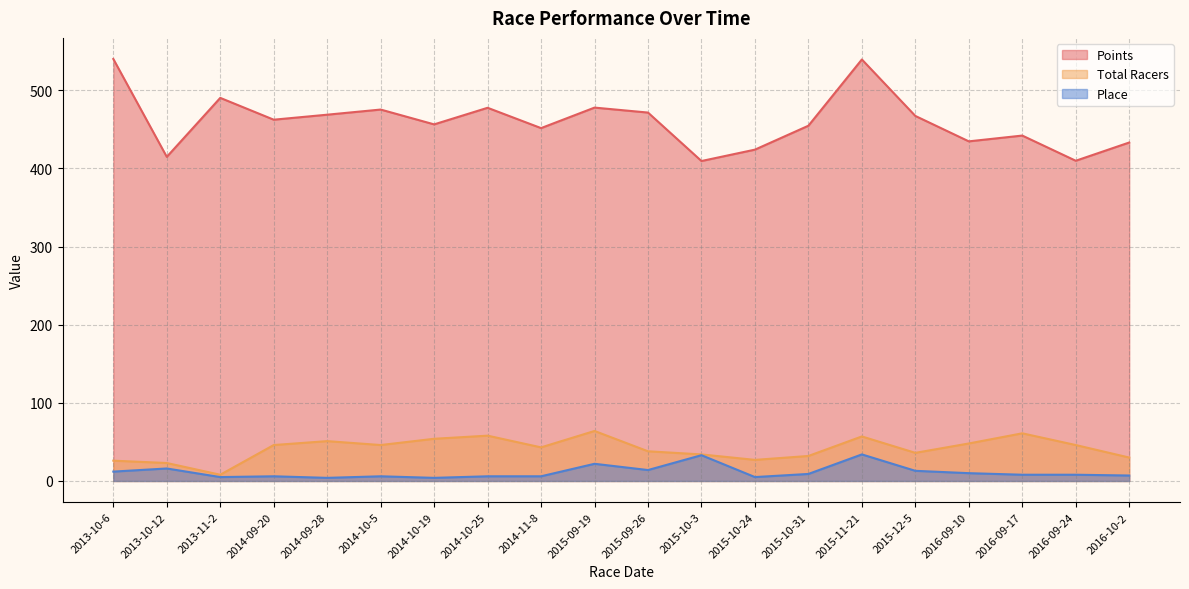

What is the difference between the Total Racers values at 2015-12-5 and 2014-10-5?

10.0